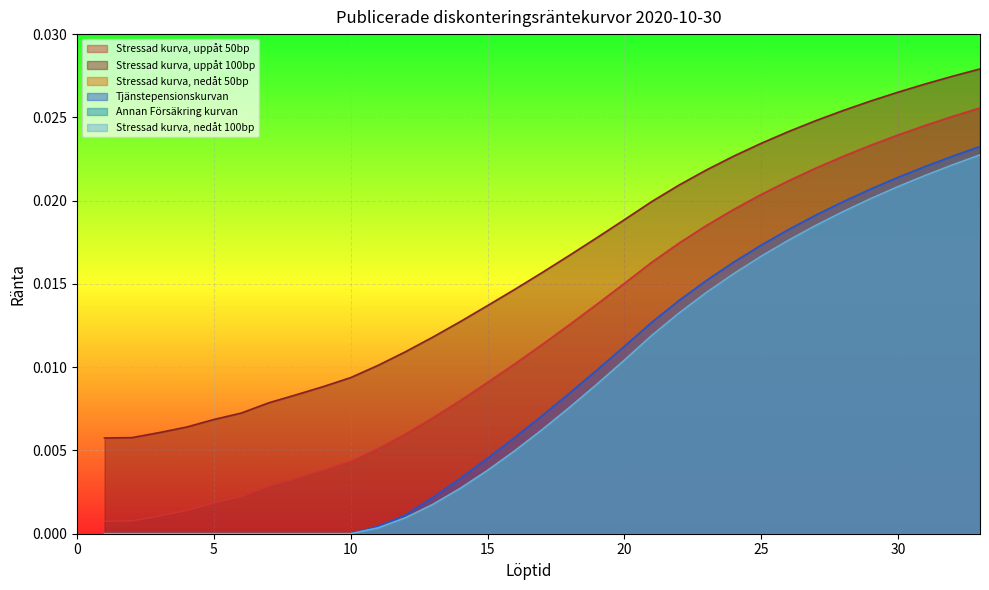

What is the total value across all series at 32?

0.1